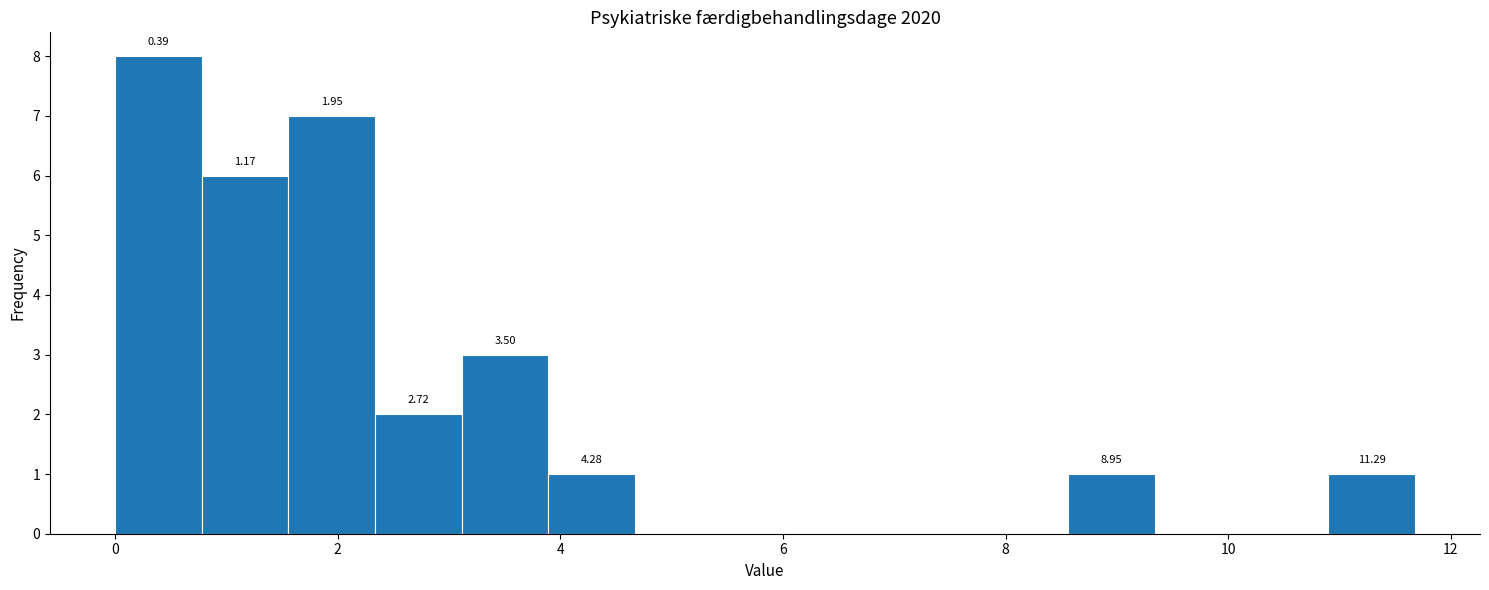

Around what value on the x-axis is the tallest bar? Give the approximate position of its centre, as read against the axis.

0.4